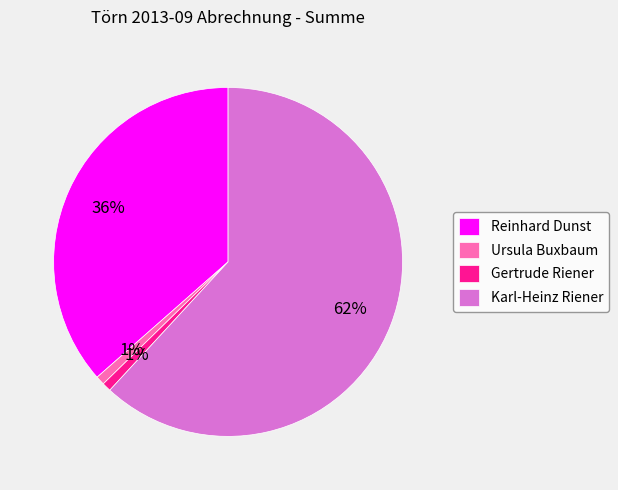

Is the sum of Gertrude Riener and Ursula Buxbaum greater than half?

No